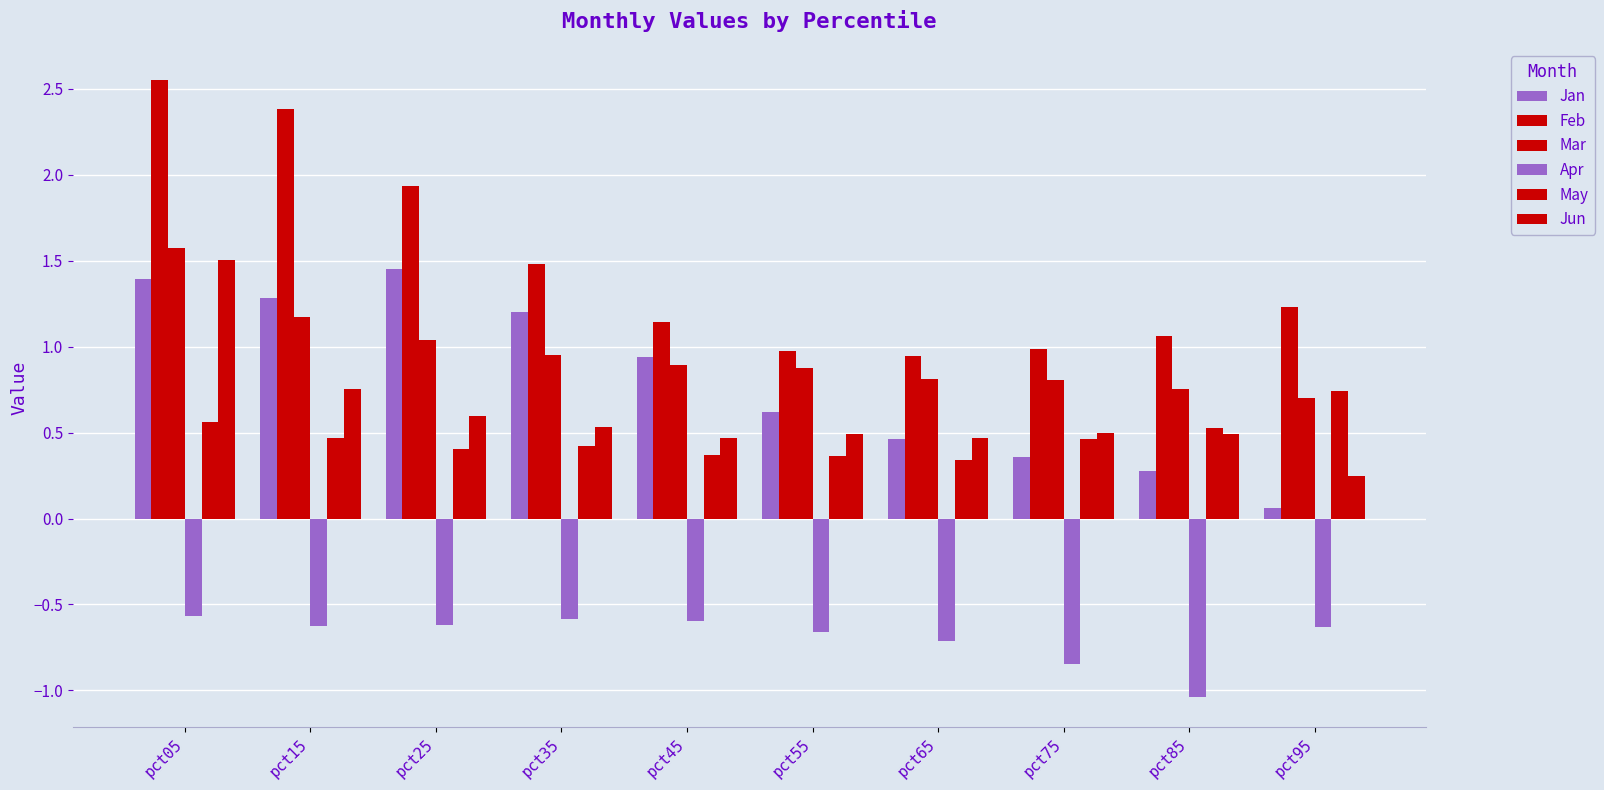

Reading left to right, list all the values displayed in this chart.

Jan: 1.4	1.3	1.4	1.2	0.9	0.6	0.5	0.4	0.3	0.1
Feb: 2.6	2.4	1.9	1.5	1.1	1.0	0.9	1.0	1.1	1.2
Mar: 1.6	1.2	1.0	1.0	0.9	0.9	0.8	0.8	0.8	0.7
Apr: -0.6	-0.6	-0.6	-0.6	-0.6	-0.7	-0.7	-0.8	-1.0	-0.6
May: 0.6	0.5	0.4	0.4	0.4	0.4	0.3	0.5	0.5	0.7
Jun: 1.5	0.8	0.6	0.5	0.5	0.5	0.5	0.5	0.5	0.2